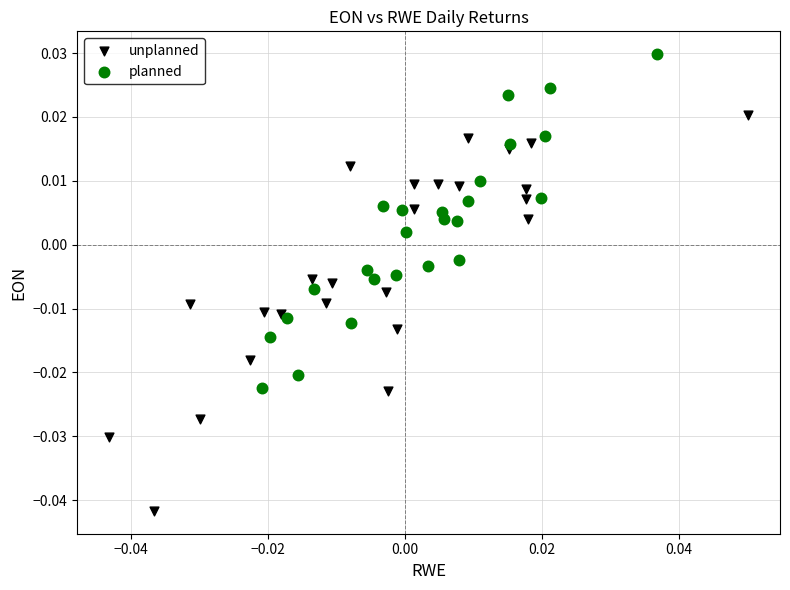

Which series reaches the maximum Y coordinate?

planned